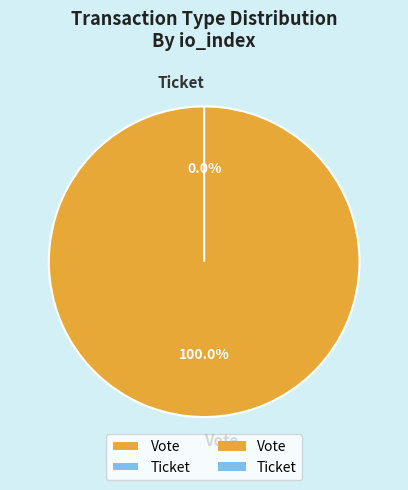

What is the change in value from Vote to Ticket?

-1